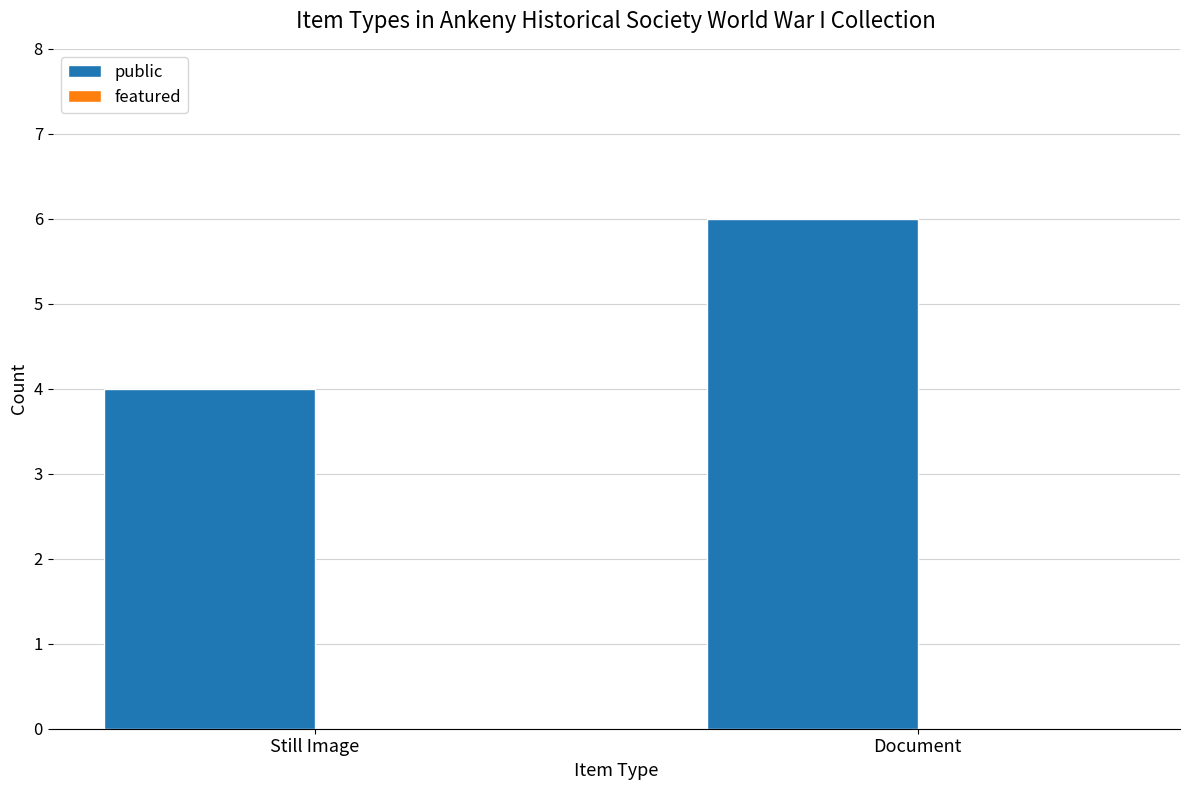

How many data points does each series have?

2